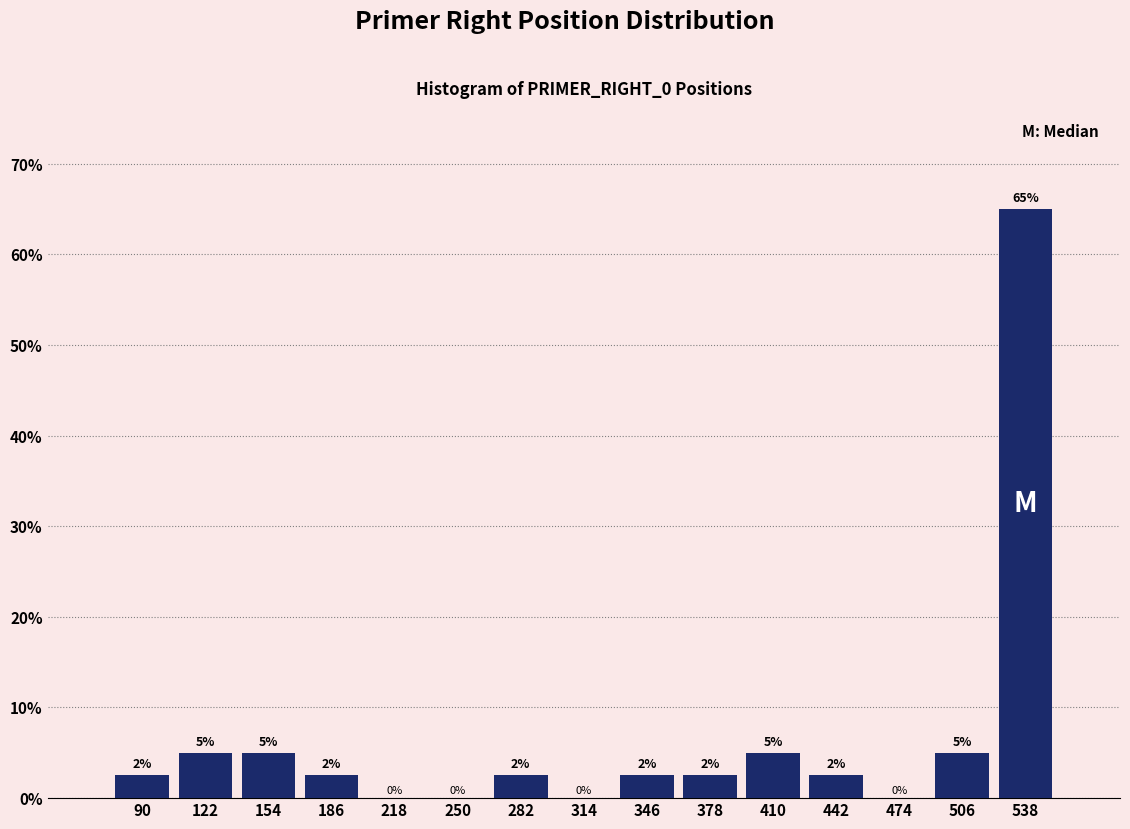

Over which range of the x-axis is the bar tallest?

525 to 555